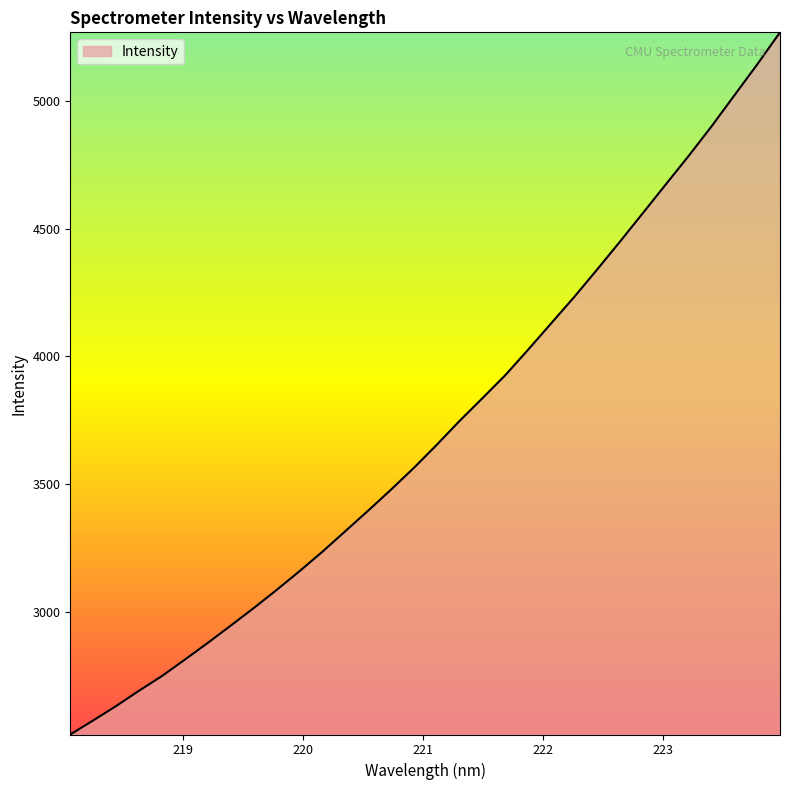

What is the maximum value shown in the chart?

5267.6